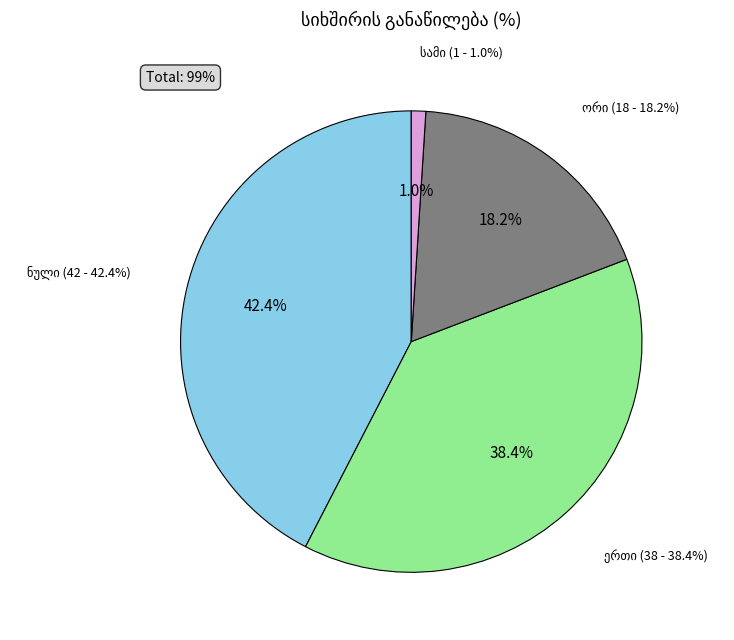

Is there a majority slice in this chart?

No